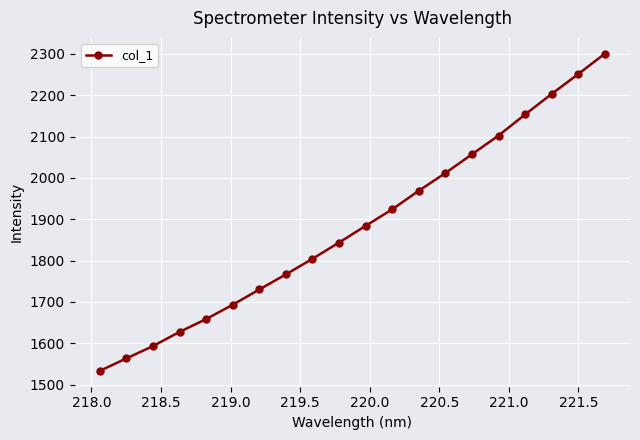

Reading left to right, what are all the values shown in this chart?

1533.1	1563.2	1593.0	1627.4	1658.4	1693.1	1730.0	1766.6	1804.2	1843.6	1883.9	1924.0	1968.9	2011.6	2056.9	2102.4	2153.3	2202.9	2251.0	2300.2